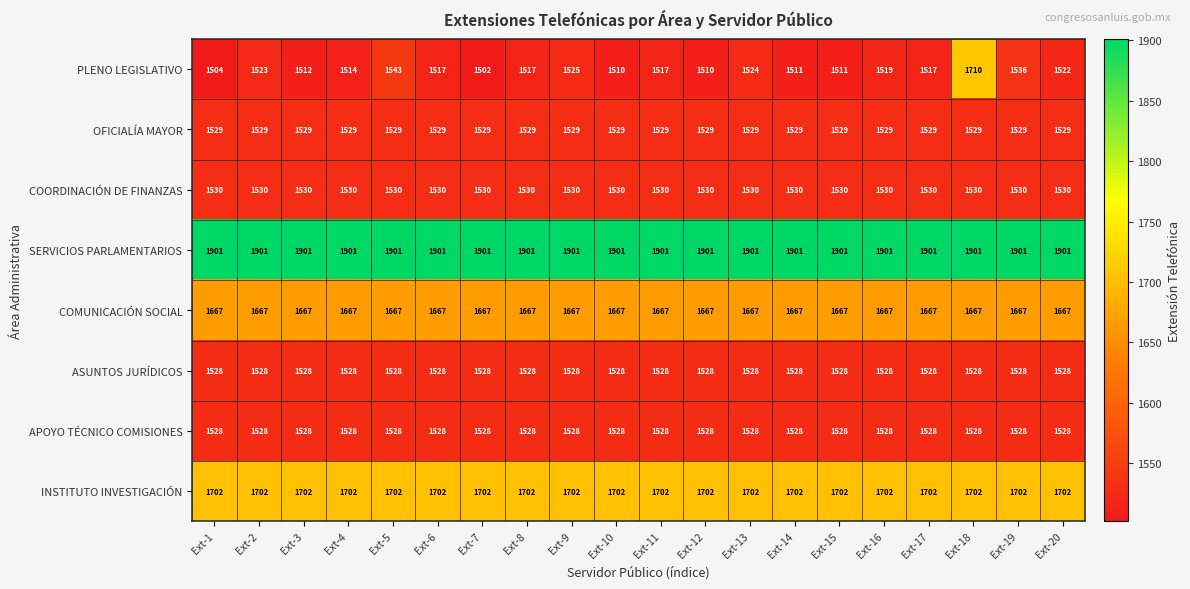

What is the average value of the PLENO LEGISLATIVO series?

1527